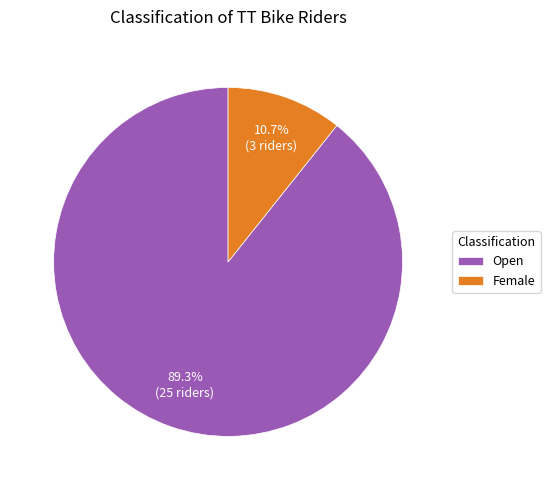

Does Open represent more than half of the total?

Yes